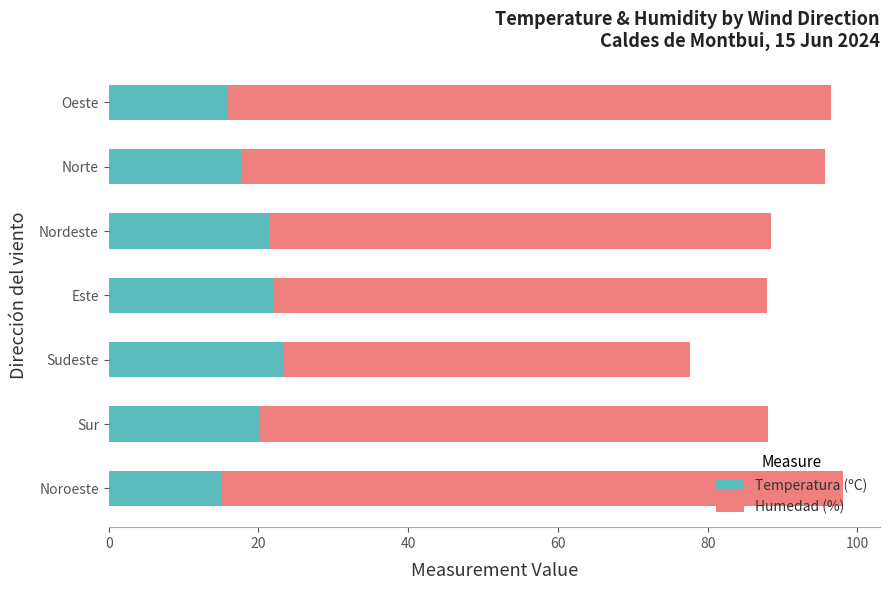

What is the difference between the second highest and second lowest values in the Temperatura (ºC) series?

6.1